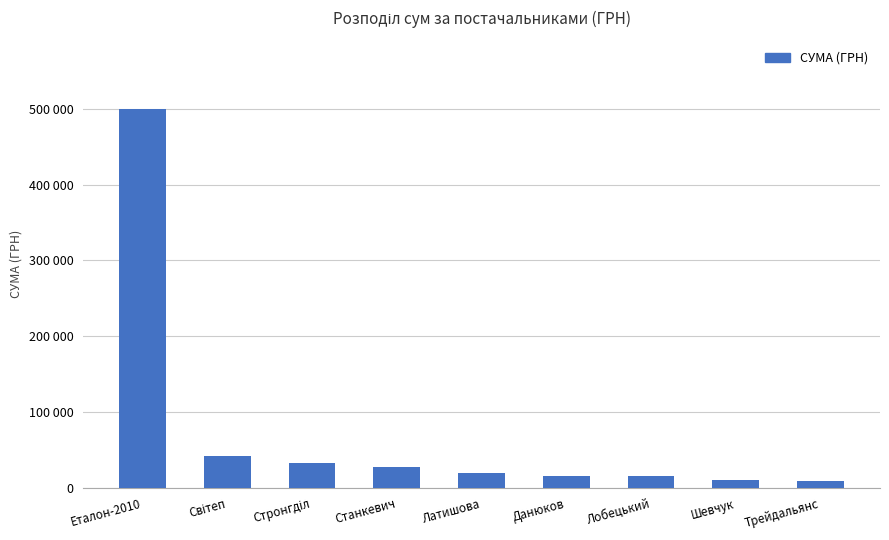

Reading left to right, list all the values displayed in this chart.

500104.9	42143.8	33080.0	27210.0	20360.0	15561.0	15540.0	10820.0	9498.0